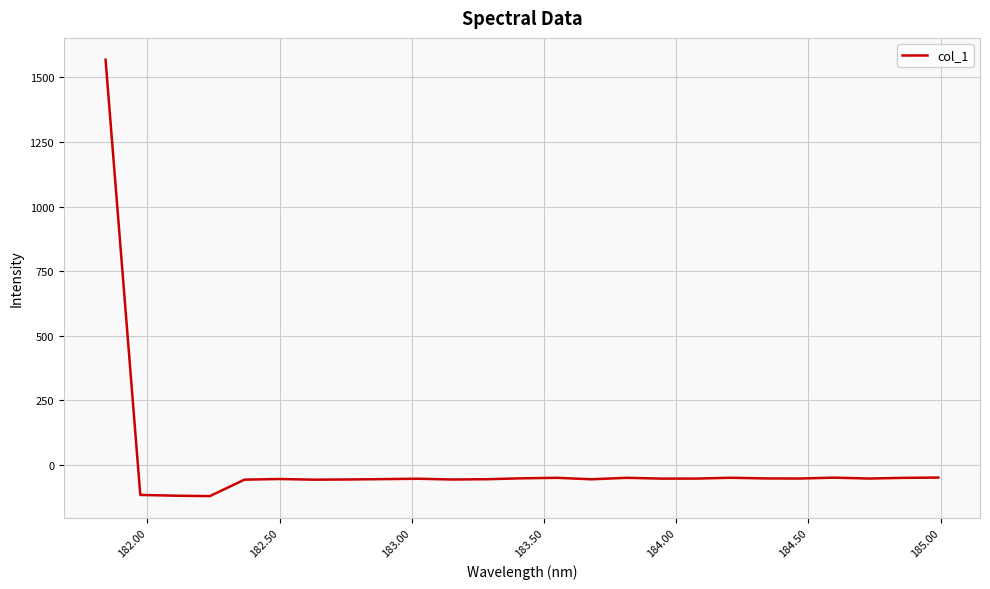

What is the smallest value displayed?

-120.0